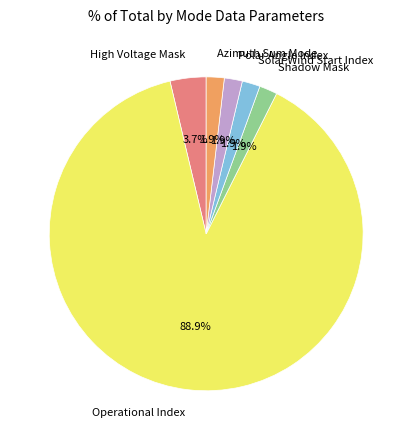

Approximately how many times larger is the value at Operational Index compared to High Voltage Mask?

24.0